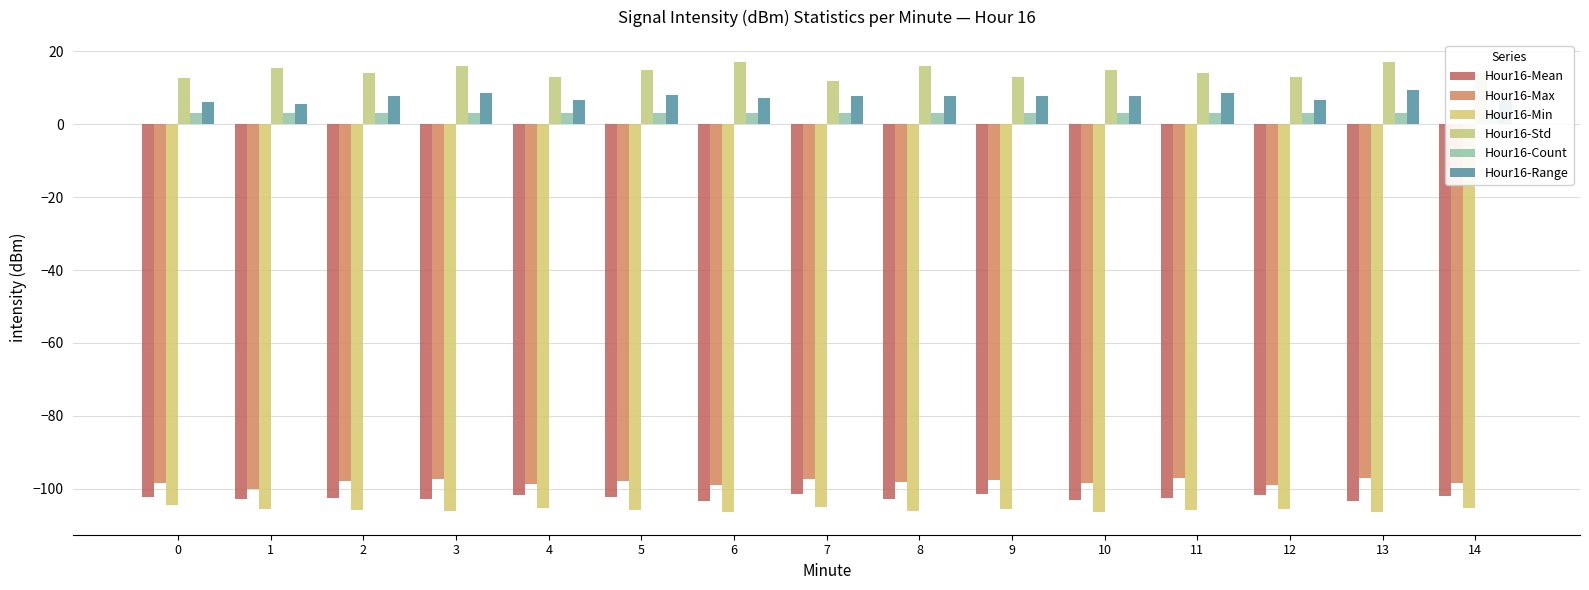

What are all the series names shown in the legend?

Hour16-Mean, Hour16-Max, Hour16-Min, Hour16-Std, Hour16-Count, Hour16-Range